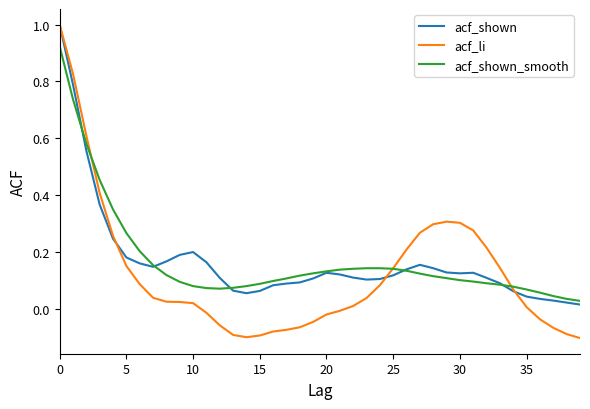

Which series has the largest range (max minus min)?

acf_li